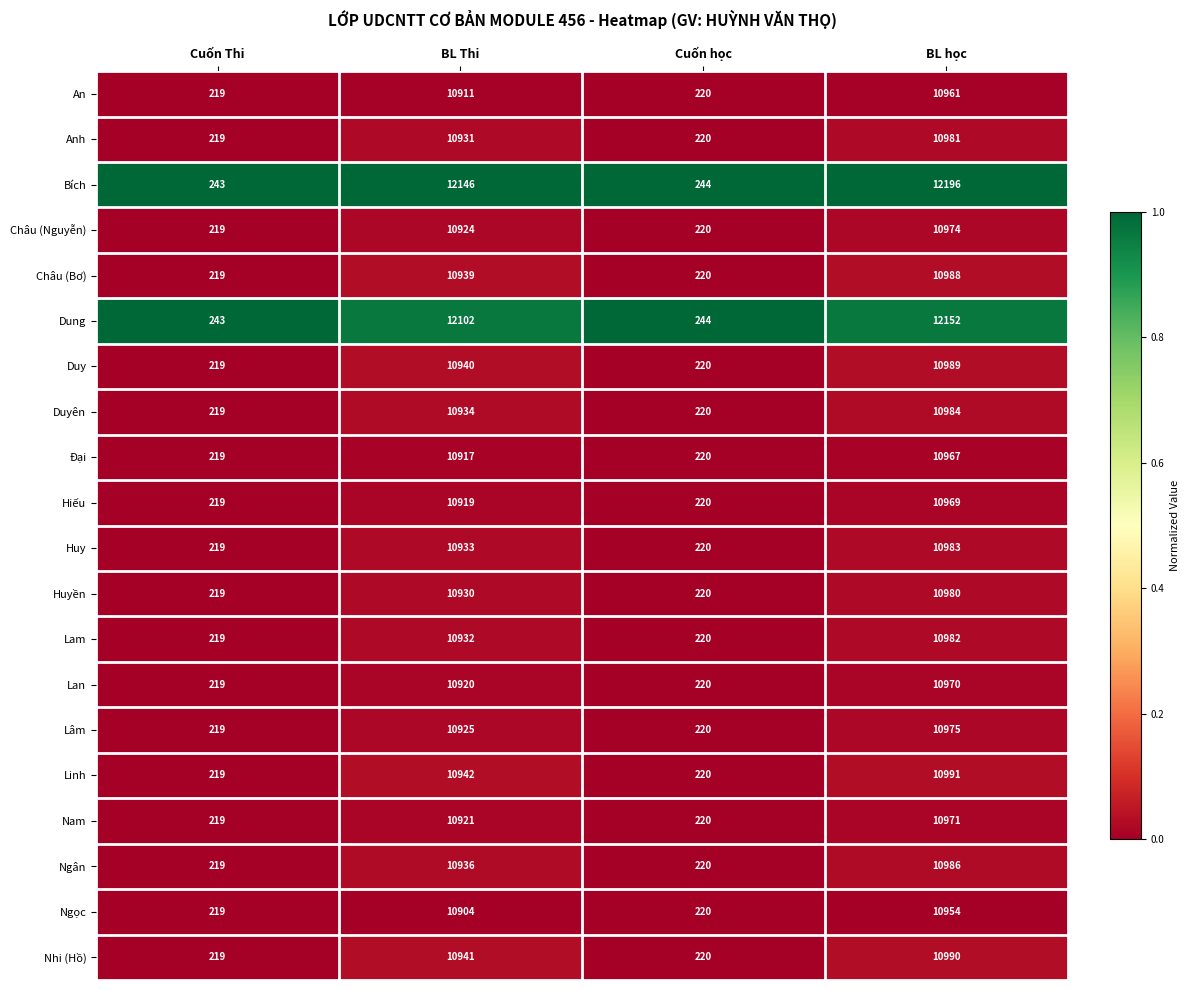

At BL Thi, list the series in order from smallest to largest.

Ngọc, An, Đại, Hiếu, Lan, Nam, Châu (Nguyễn), Lâm, Huyền, Anh, Lam, Huy, Duyên, Ngân, Châu (Bơ), Duy, Nhi (Hồ), Linh, Dung, Bích